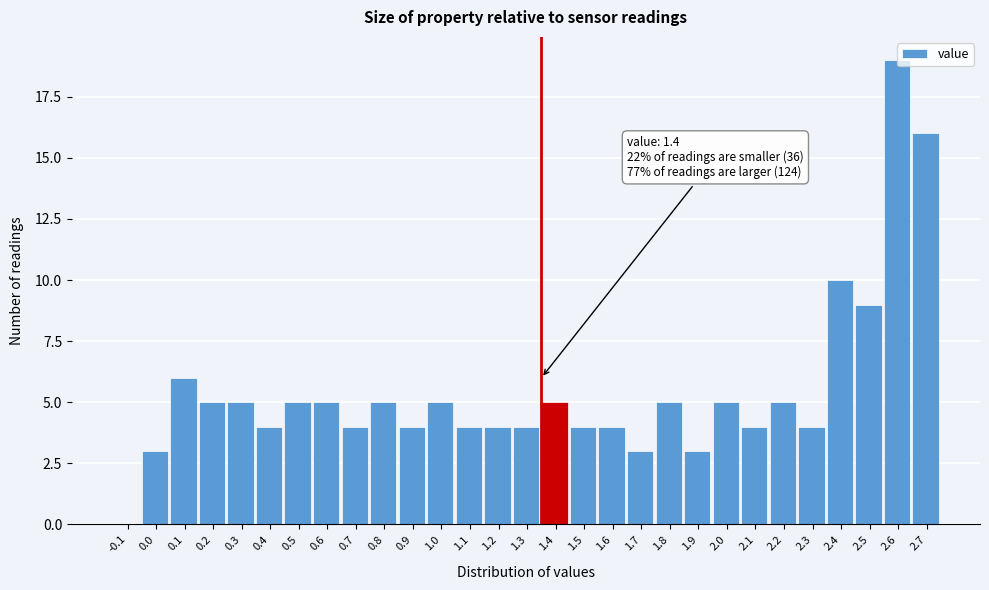

Reading left to right, extract all data points from this chart.

-0.1=0	0.0=3	0.1=6	0.2=5	0.3=5	0.4=4	0.5=5	0.6=5	0.7=4	0.8=5	0.9=4	1.0=5	1.1=4	1.2=4	1.3=4	1.4=5	1.5=4	1.6=4	1.7=3	1.8=5	1.9=3	2.0=5	2.1=4	2.2=5	2.3=4	2.4=10	2.5=9	2.6=19	2.7=16